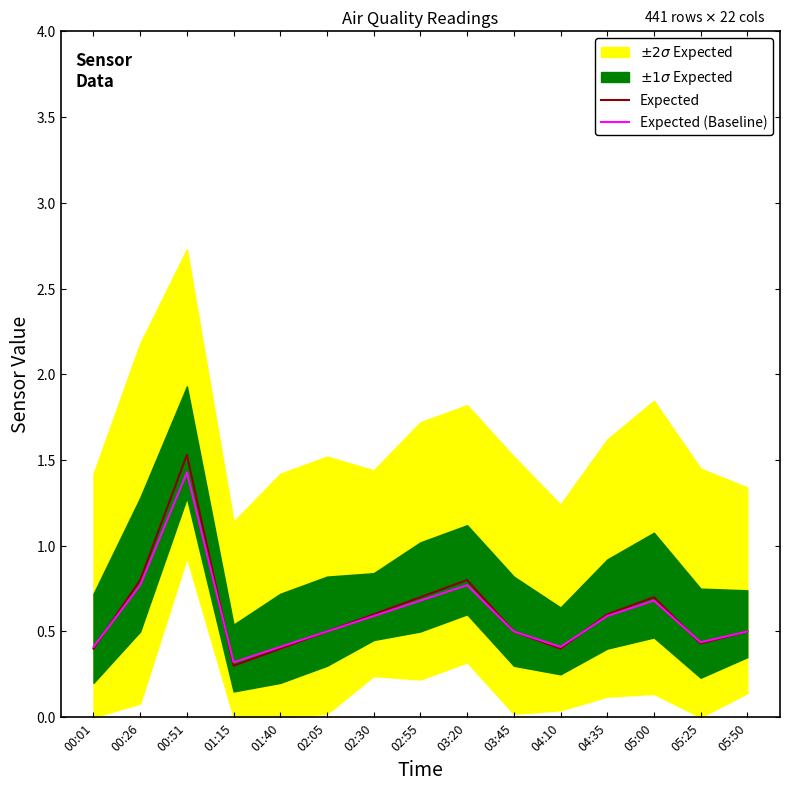

Is this an area chart (filled region under the line)?

No